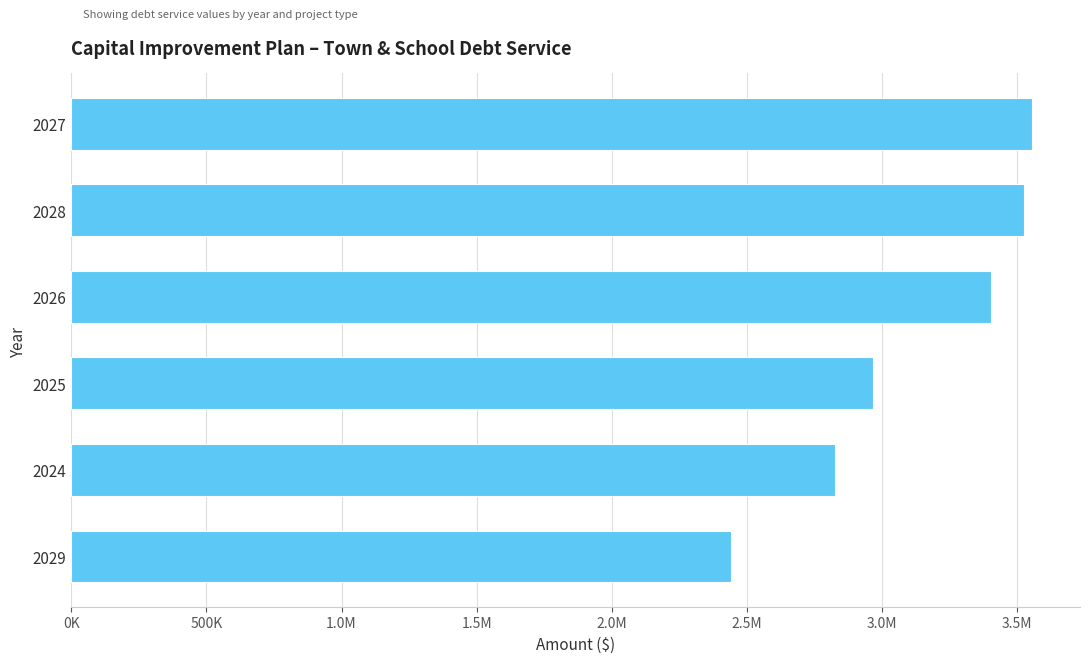

How many bars are there in total?

6